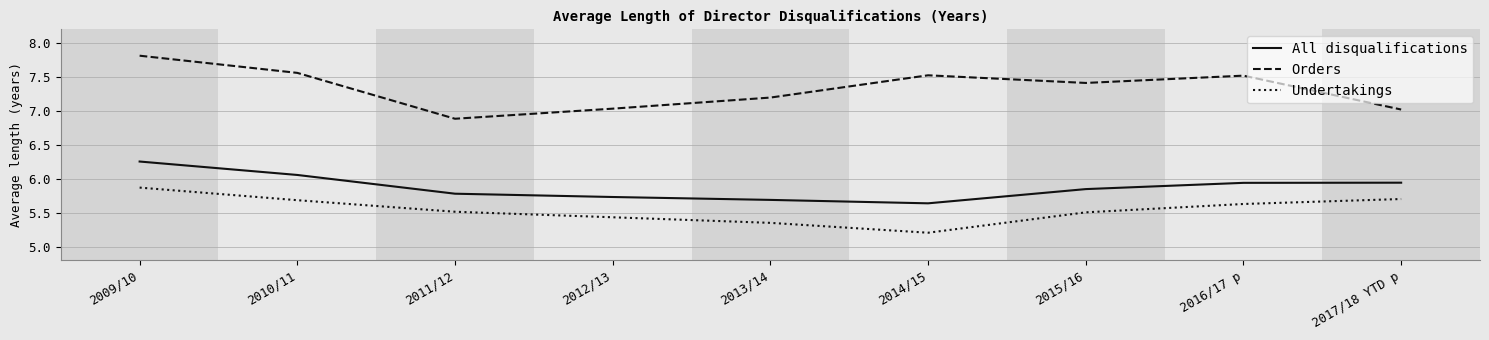

What is the total value across all series at 2017/18 YTD p?

18.7